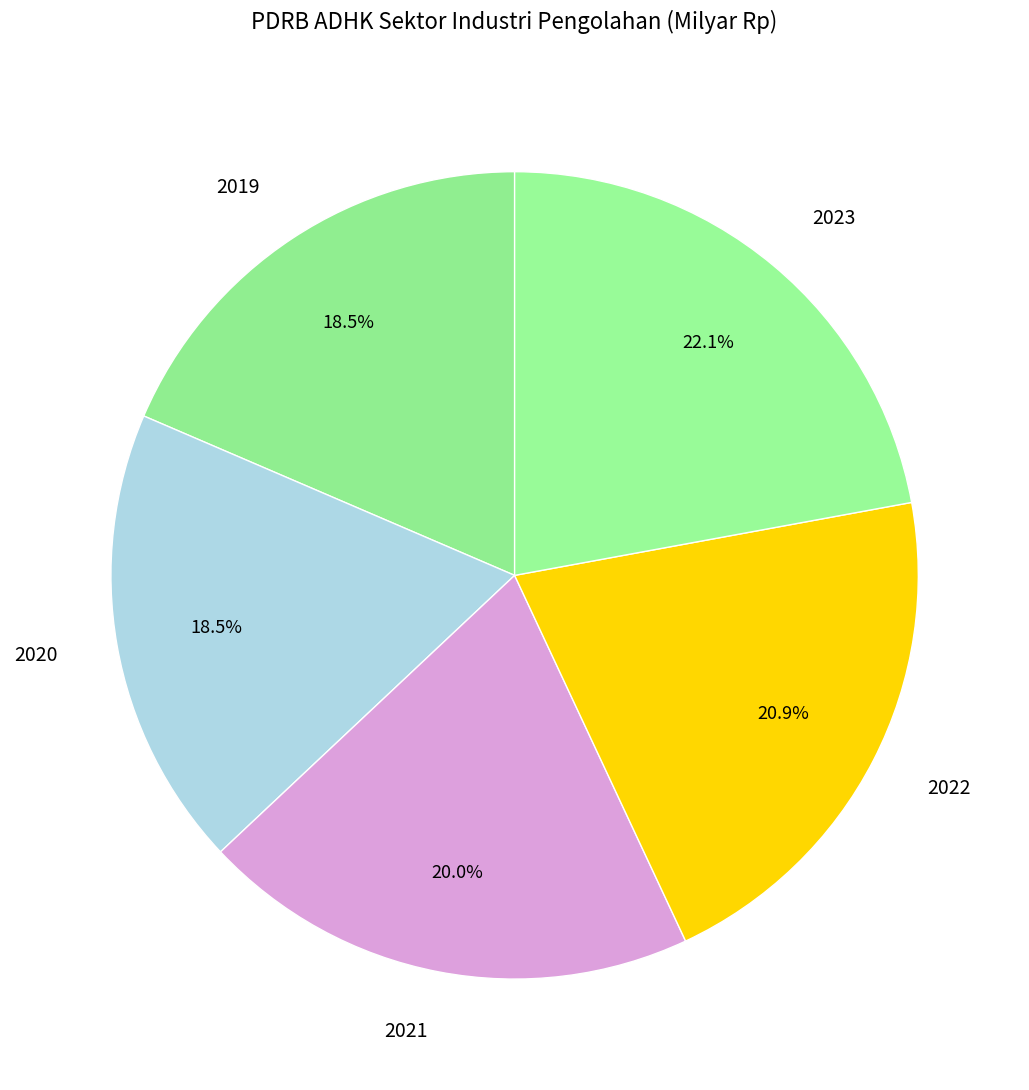

Between 2019 and 2021, which is larger?

2021